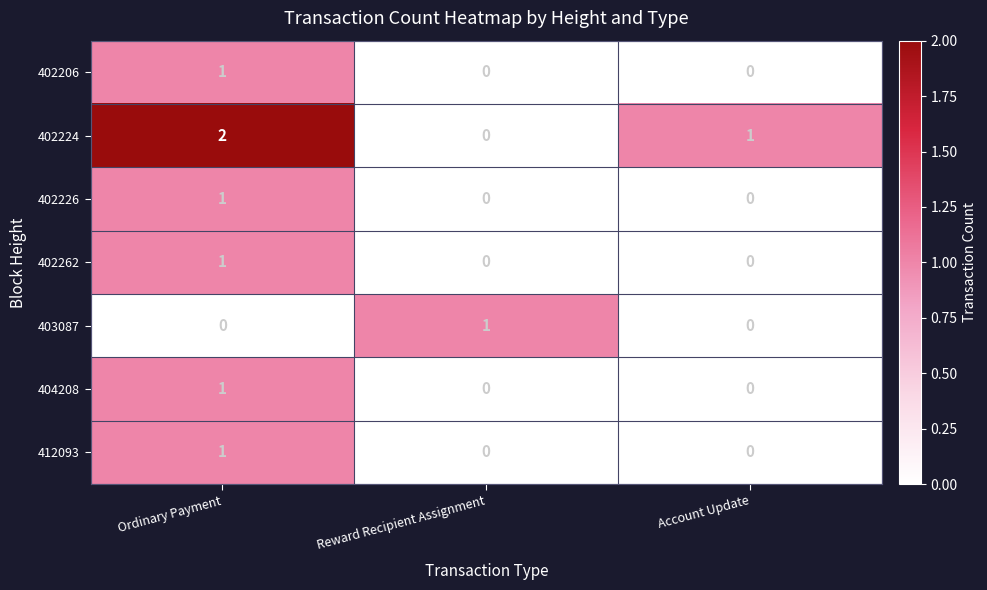

How many 402262 values are between 0 and 1?

3